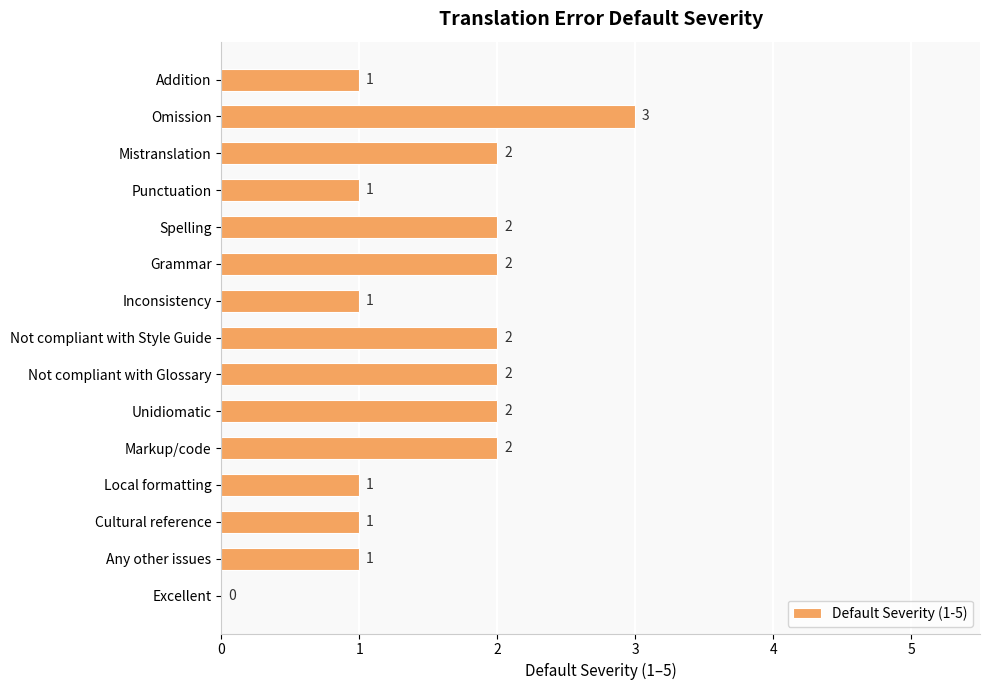

The chart shows a value of 1 at Excellent. True or false?

False